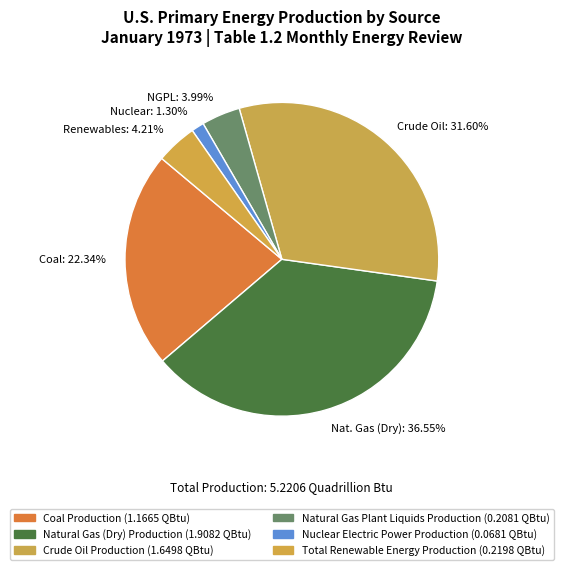

What is the smallest slice in the pie chart?

Nuclear: 1.30%